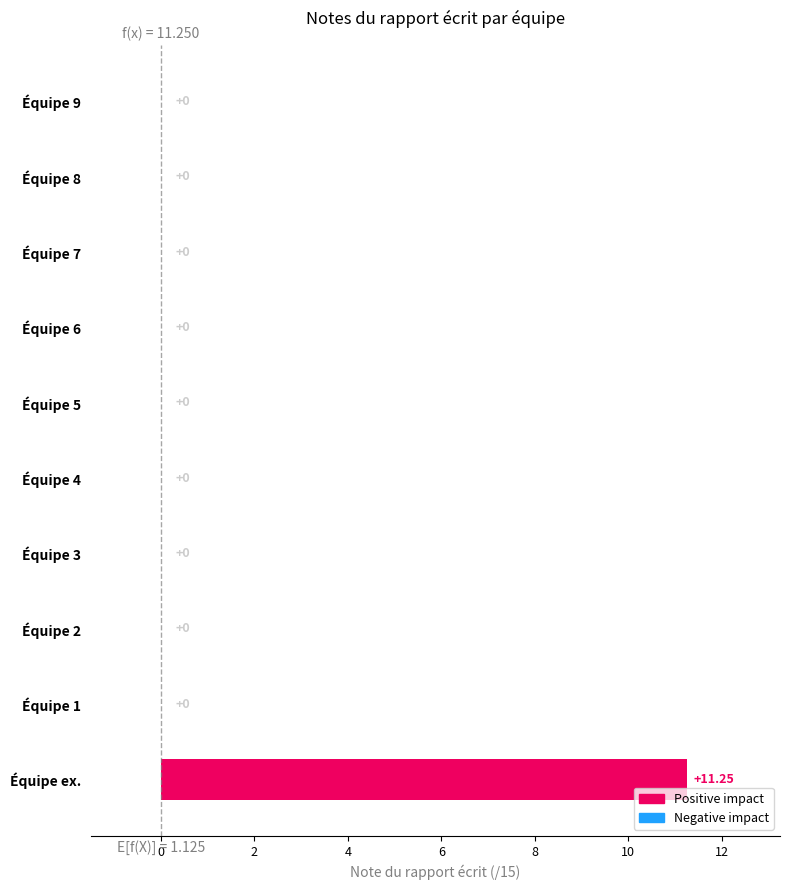

How many values exceed 0?

1